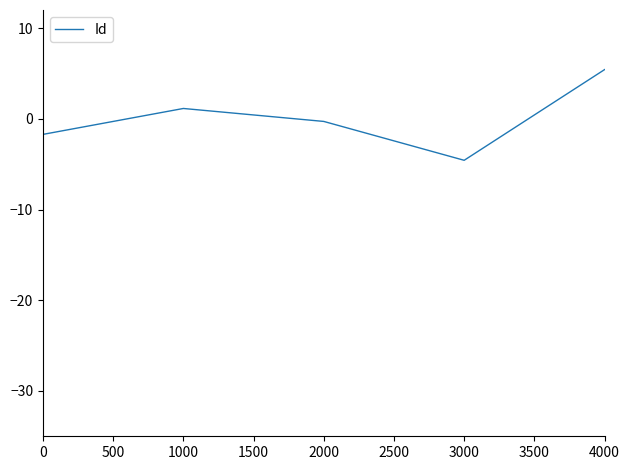

Rank the categories by value from highest to lowest.

4000, 1000, 2000, 0, 3000